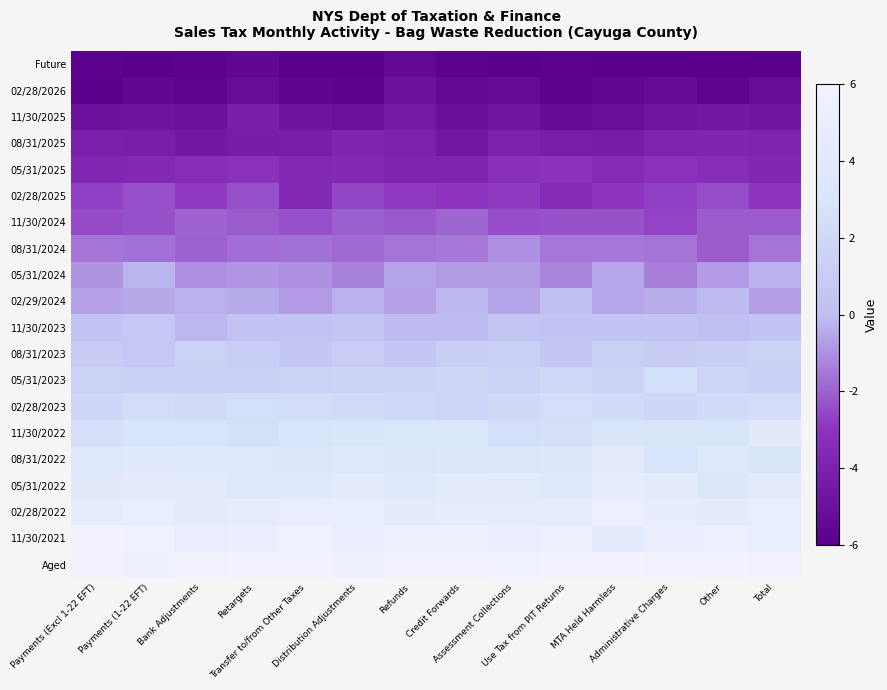

Count the number of categories in the chart.

14